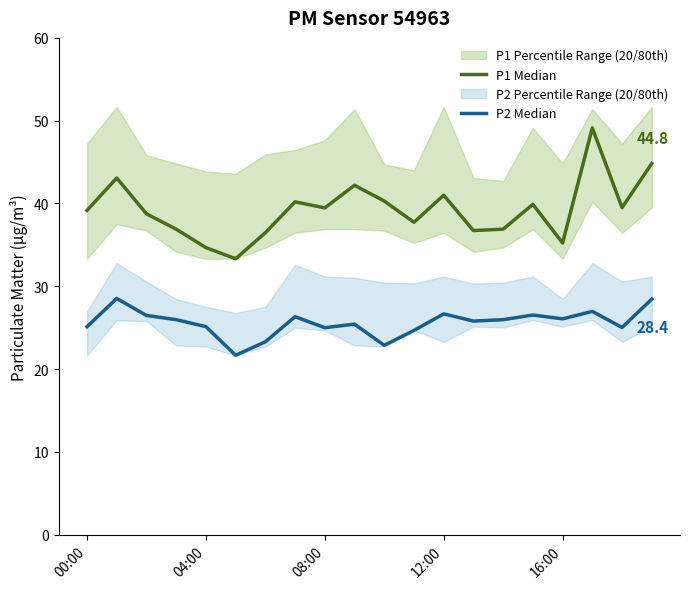

Does the chart display data point markers on the line(s)?

No